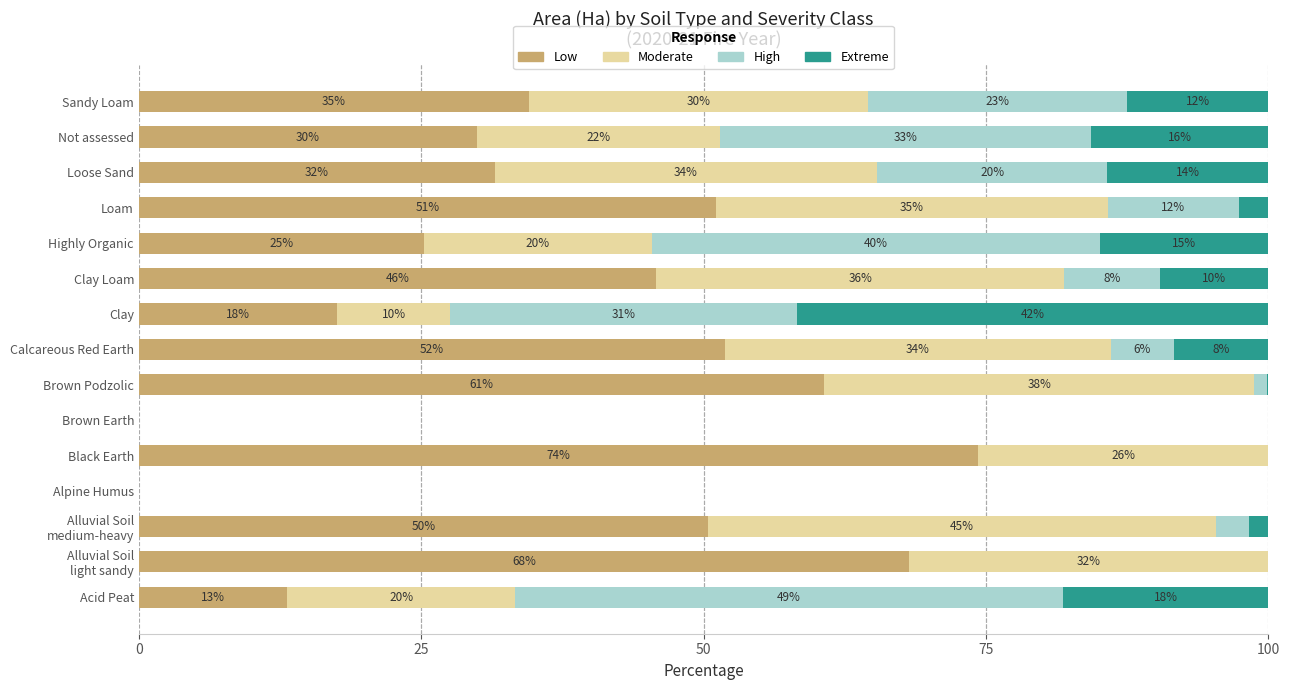

What are all the series names shown in the legend?

Low, Moderate, High, Extreme